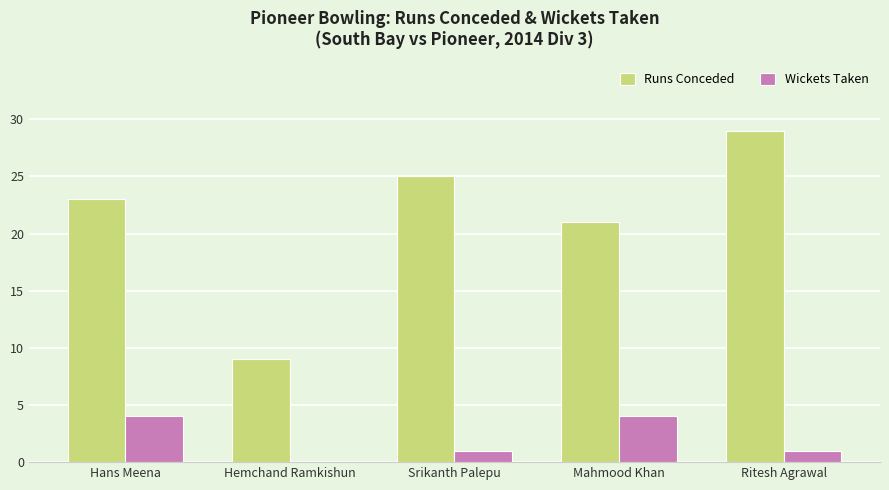

Between Hans Meena and Ritesh Agrawal, which series saw the biggest shift?

Runs Conceded